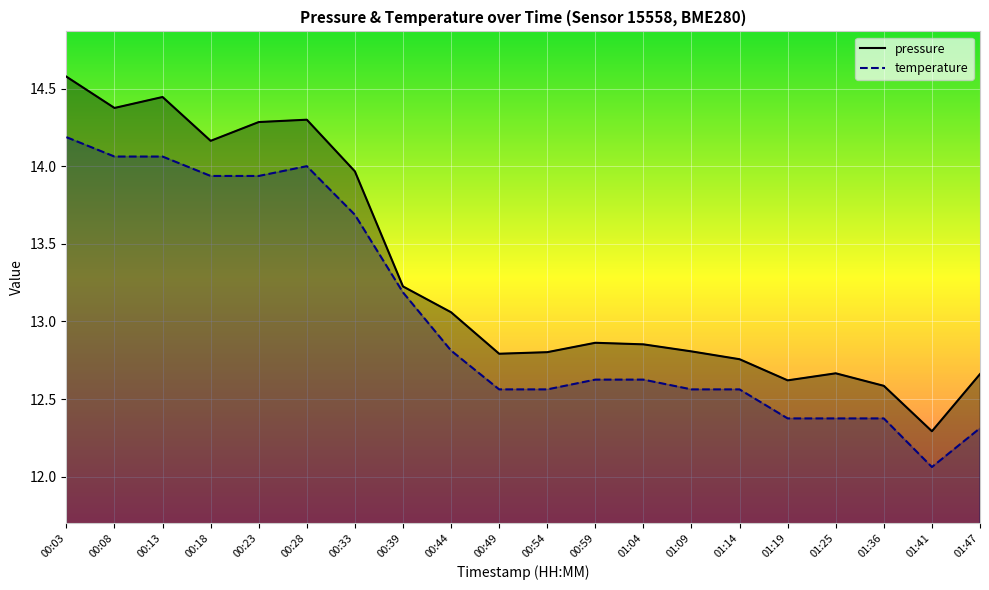

Which series has the largest total across all categories?

pressure